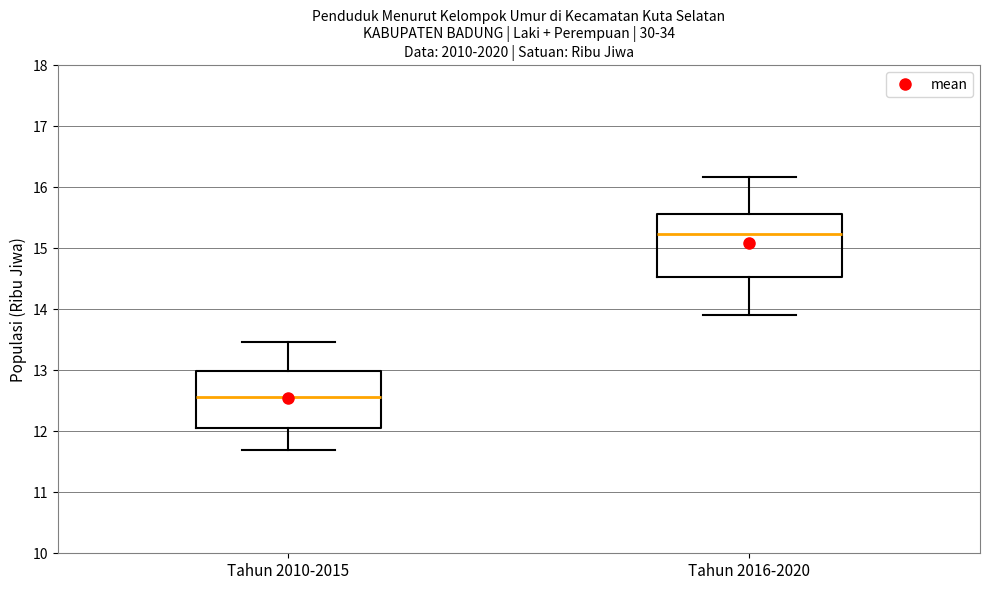

Where does the upper whisker of the box for Tahun 2016-2020 end on the y-axis? The values are not printed on the chart, so give them approximately, as read against the axis.

16.2